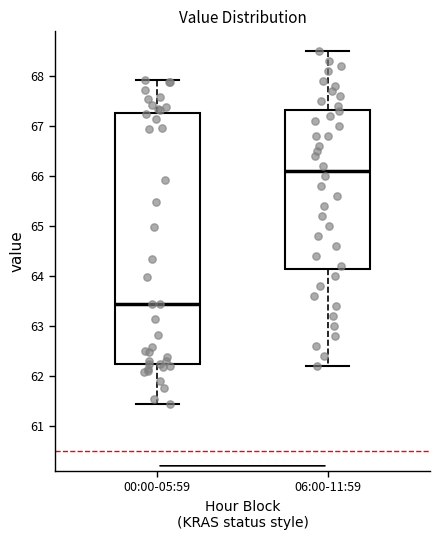

Reading left to right, transcribe this box plot: for each box, give where its median line is, the range the box spans, and where its two whiskers end, as read against the y-axis. The values are not printed on the chart, so give them approximately, as read against the axis.

00:00-05:59: median 63.4, box 62.2 to 67.3, whiskers 61.4 to 67.9
06:00-11:59: median 66.1, box 64.2 to 67.3, whiskers 62.2 to 68.5